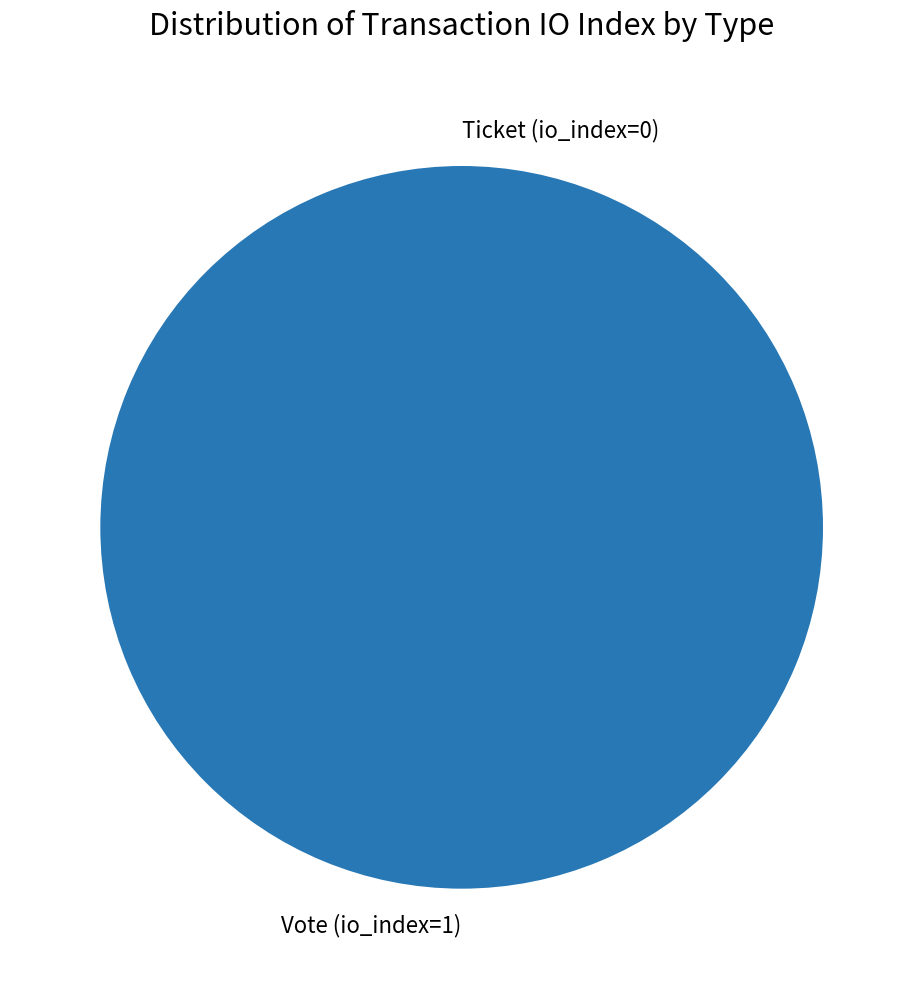

How many segments does this pie chart have?

2